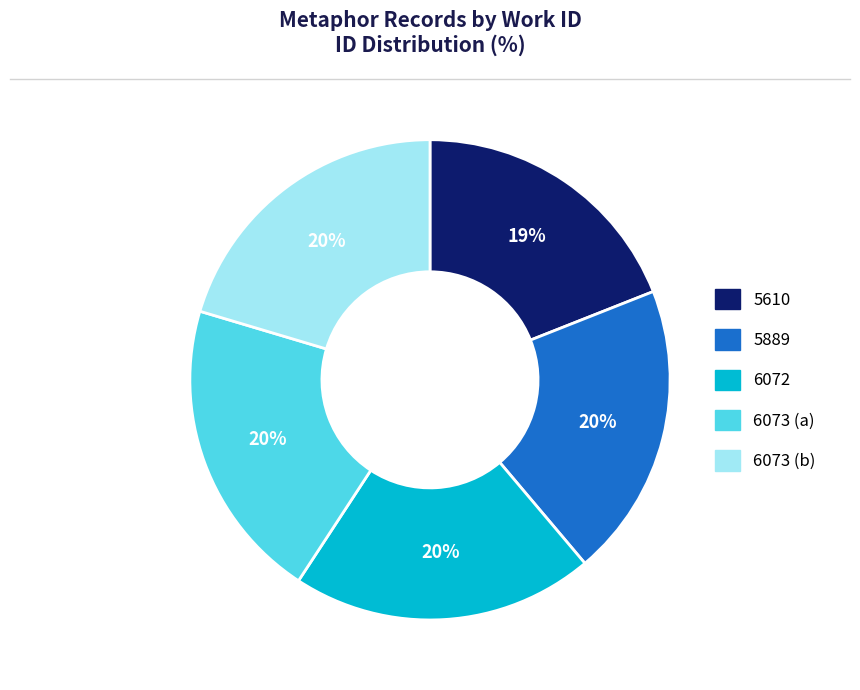

Which slice is the smallest?

5610